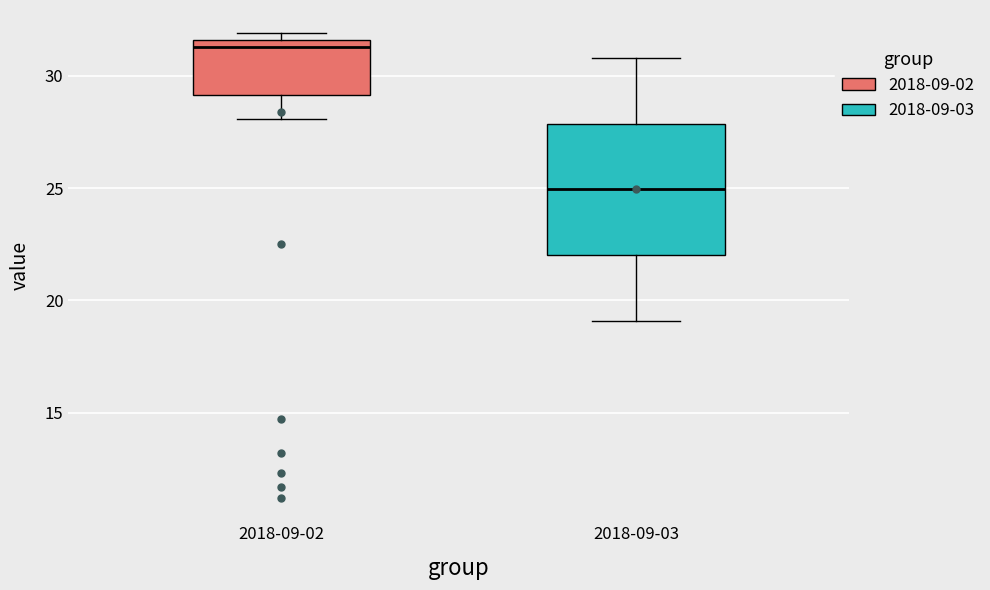

Which box's median line is the lowest?

2018-09-03